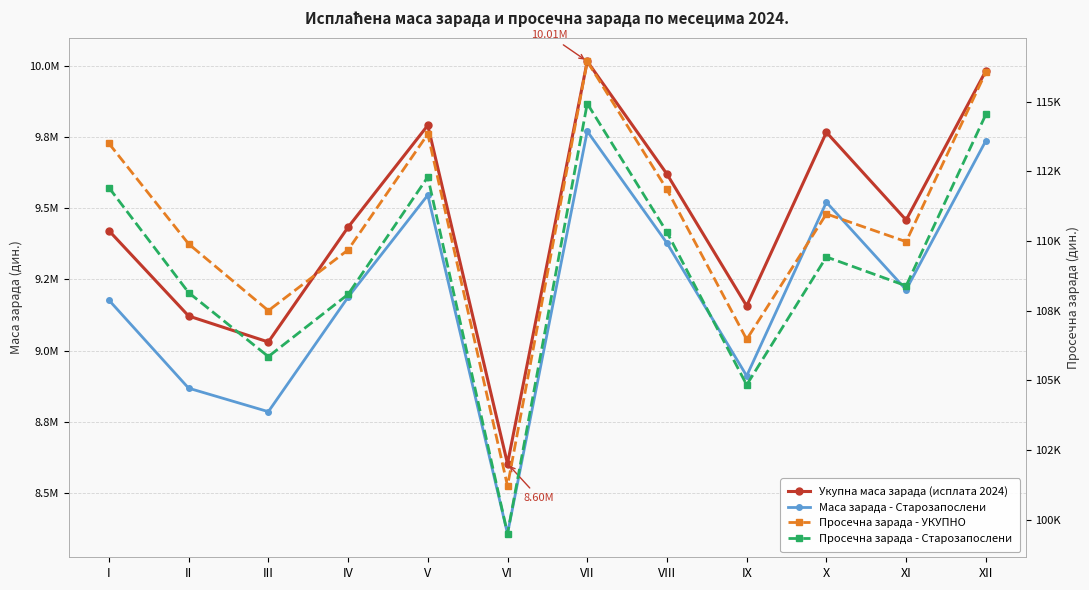

What is the average value of the Просечна зарада - УКУПНО series?

110620.2